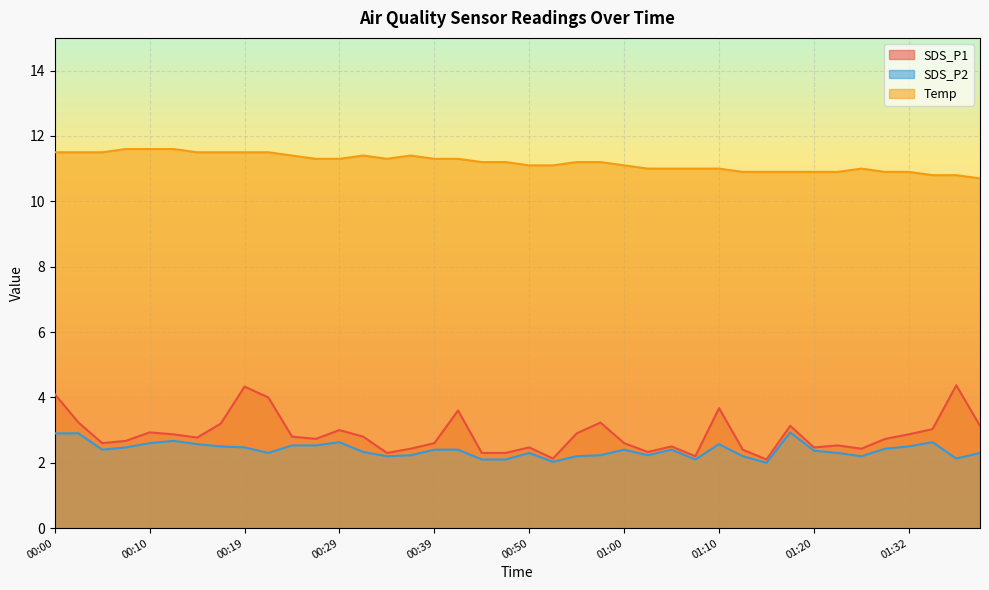

What is the smallest value displayed?

2.0